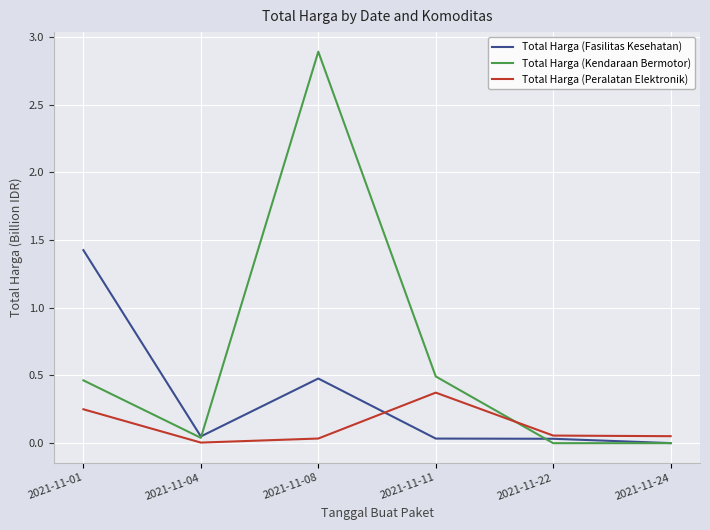

The value of Total Harga (Fasilitas Kesehatan) at 2021-11-08 is 0.8. True or false?

False